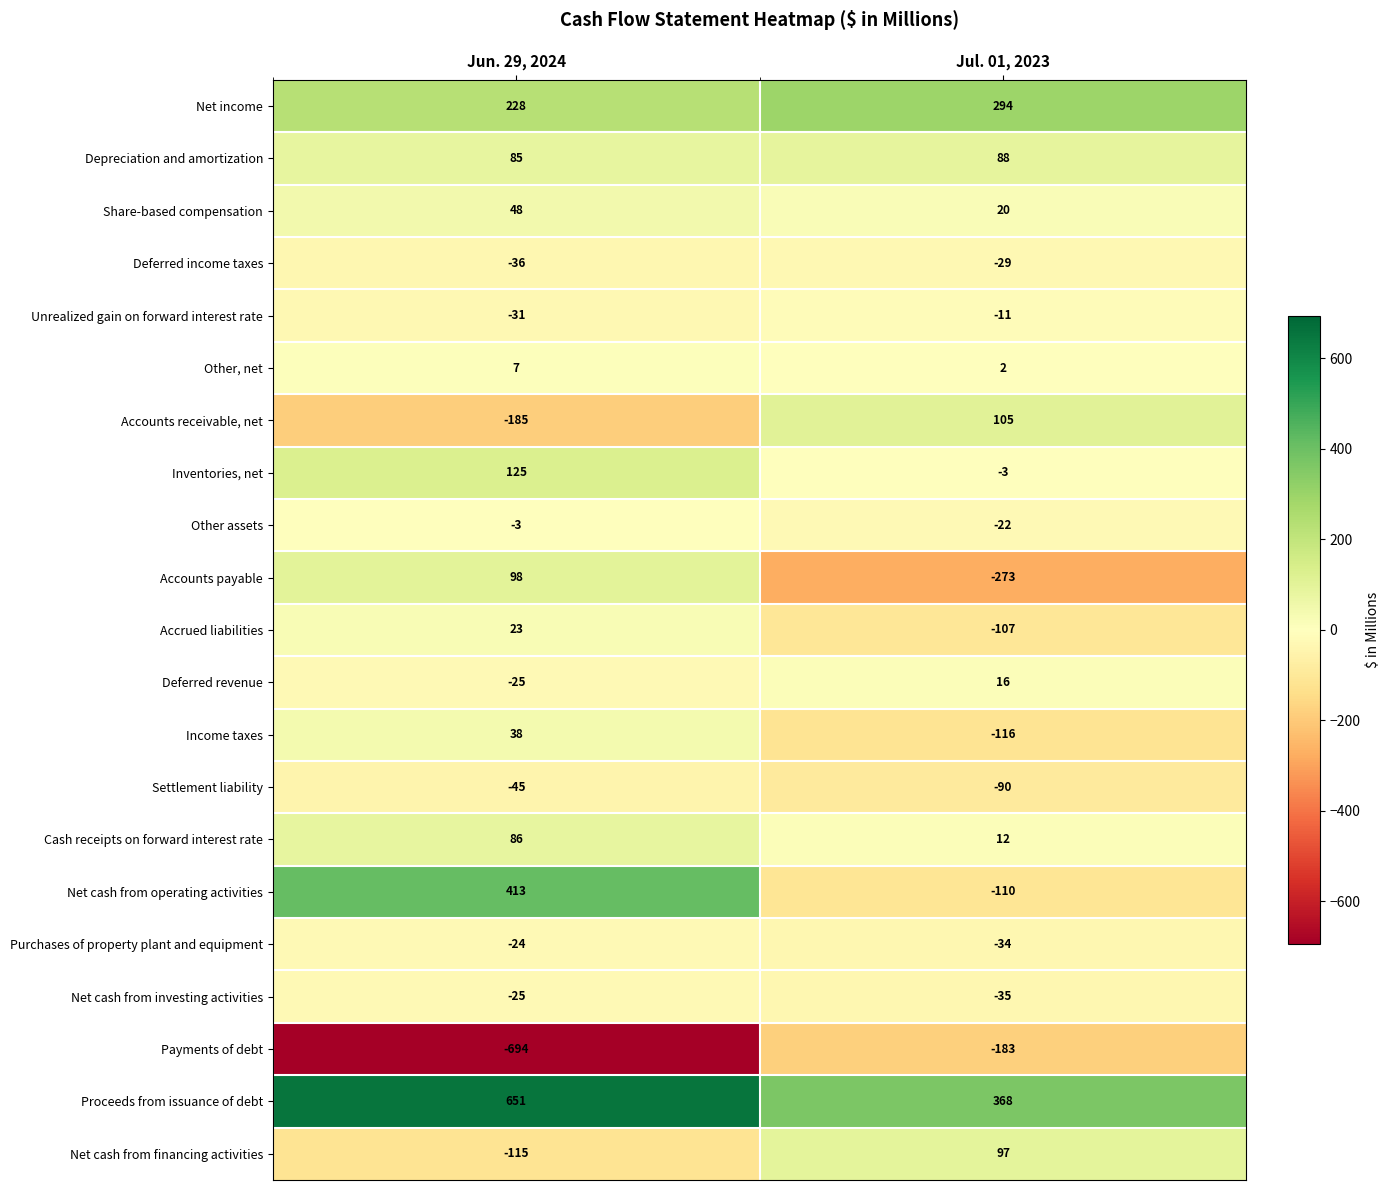

What is the difference between the highest and lowest values at Jun. 29, 2024?

1345